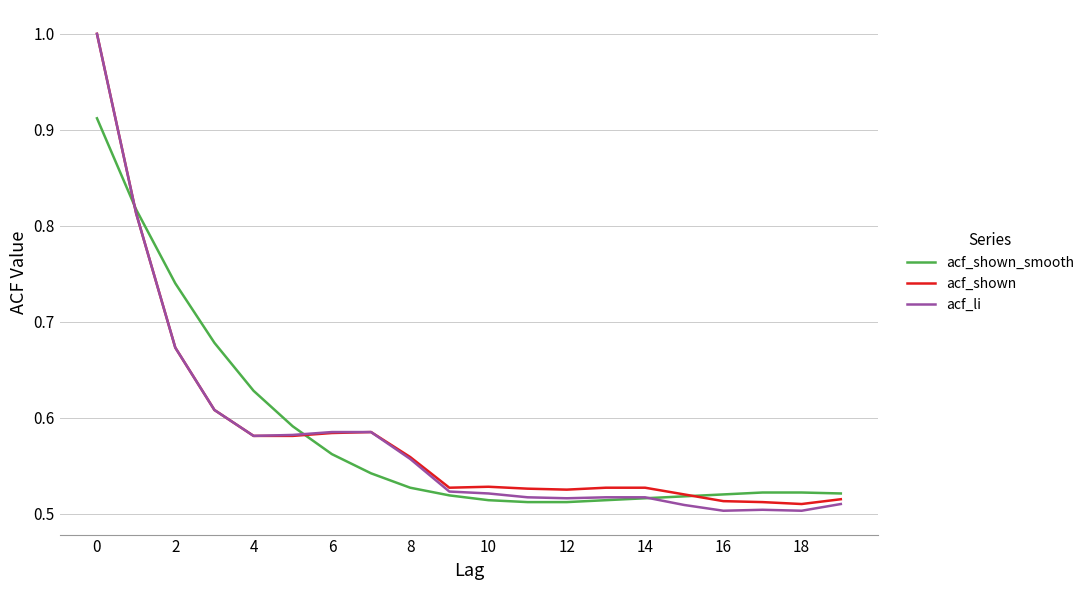

After their last crossing, which series has the higher values: acf_shown or acf_shown_smooth?

acf_shown_smooth